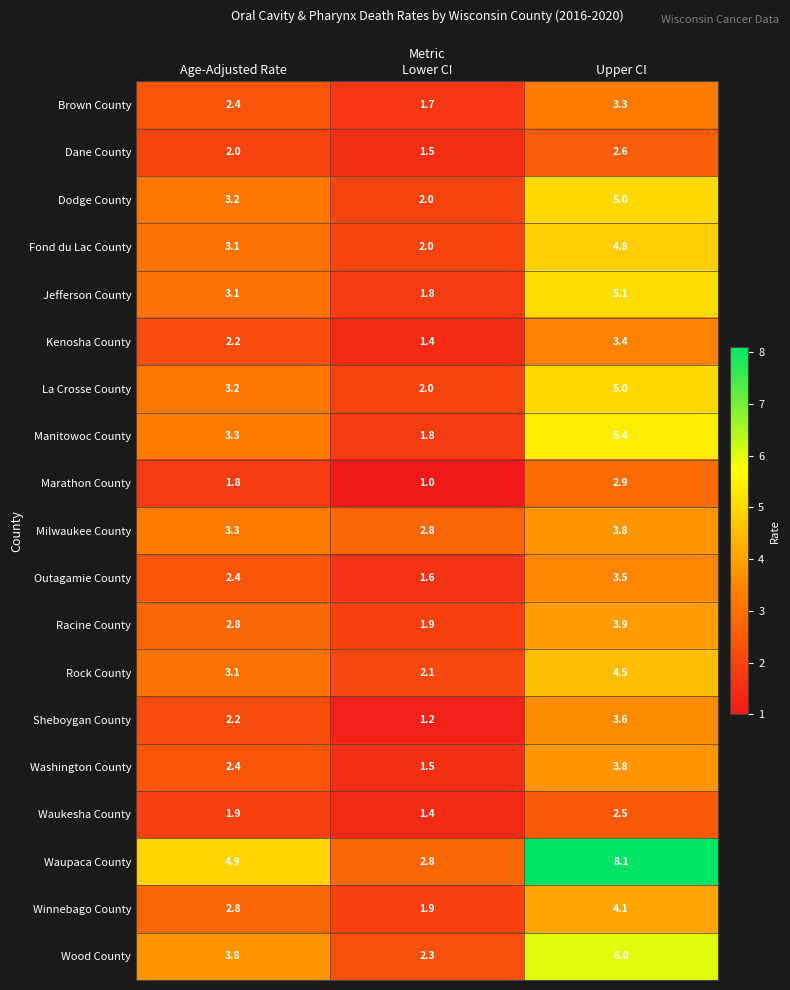

What is the difference between the Racine County values at Upper CI and Lower CI?

2.0